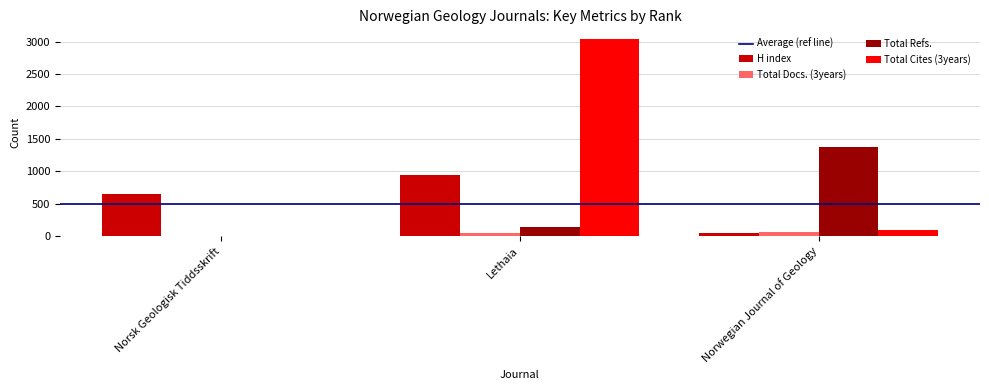

How many groups of bars are there?

3